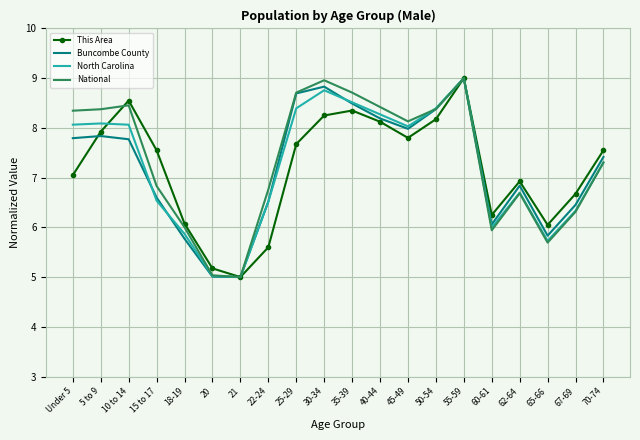

Is the value of North Carolina at 30-34 greater than the value of This Area at 5 to 9?

Yes